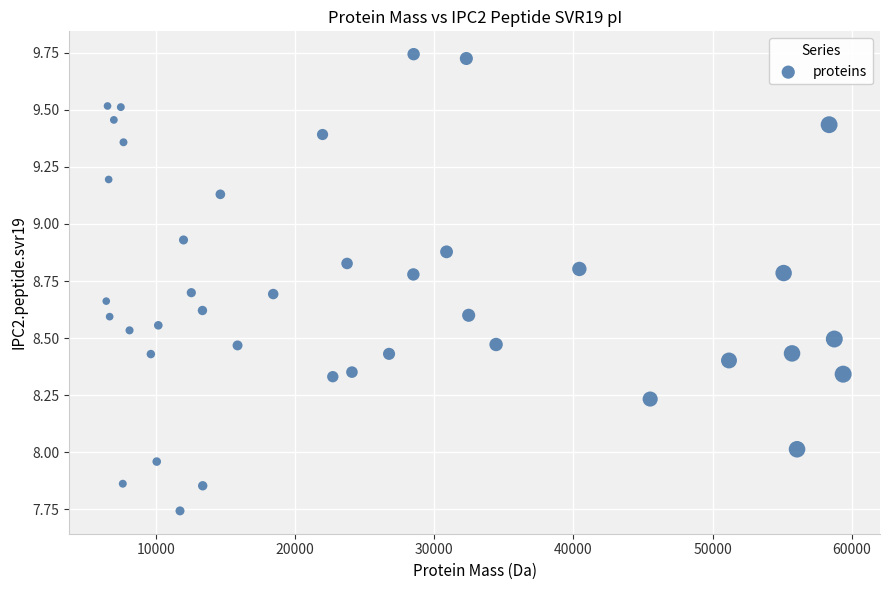

What is the range of Y values (max minus min)?

2.0